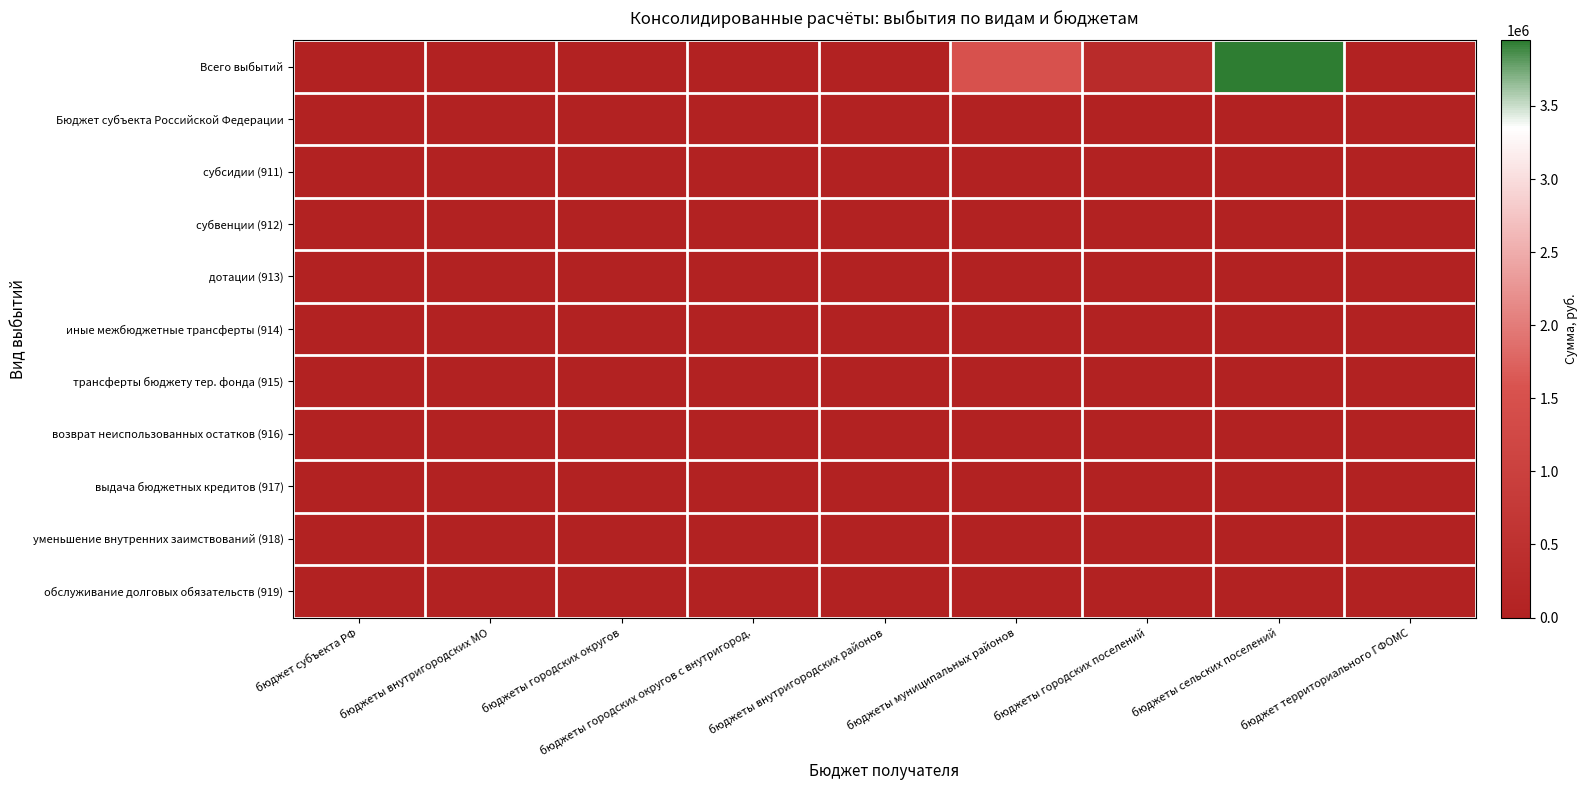

Reading right to left, what are all the values shown in this chart?

Всего выбытий: бюджет территориального ГФОМС=0.0	бюджеты сельских поселений=3948484.1	бюджеты городских поселений=316572.5	бюджеты муниципальных районов=1528618.9	бюджеты внутригородских районов=0.0	бюджеты городских округов с внутригород.=0.0	бюджеты городских округов=0.0	бюджеты внутригородских МО=0.0	бюджет субъекта РФ=0.0
Бюджет субъекта Российской Федерации: бюджет территориального ГФОМС=0.0	бюджеты сельских поселений=0.0	бюджеты городских поселений=0.0	бюджеты муниципальных районов=0.0	бюджеты внутригородских районов=0.0	бюджеты городских округов с внутригород.=0.0	бюджеты городских округов=0.0	бюджеты внутригородских МО=0.0	бюджет субъекта РФ=0.0
субсидии (911): бюджет территориального ГФОМС=0.0	бюджеты сельских поселений=0.0	бюджеты городских поселений=0.0	бюджеты муниципальных районов=0.0	бюджеты внутригородских районов=0.0	бюджеты городских округов с внутригород.=0.0	бюджеты городских округов=0.0	бюджеты внутригородских МО=0.0	бюджет субъекта РФ=0.0
субвенции (912): бюджет территориального ГФОМС=0.0	бюджеты сельских поселений=0.0	бюджеты городских поселений=0.0	бюджеты муниципальных районов=0.0	бюджеты внутригородских районов=0.0	бюджеты городских округов с внутригород.=0.0	бюджеты городских округов=0.0	бюджеты внутригородских МО=0.0	бюджет субъекта РФ=0.0
дотации (913): бюджет территориального ГФОМС=0.0	бюджеты сельских поселений=0.0	бюджеты городских поселений=0.0	бюджеты муниципальных районов=0.0	бюджеты внутригородских районов=0.0	бюджеты городских округов с внутригород.=0.0	бюджеты городских округов=0.0	бюджеты внутригородских МО=0.0	бюджет субъекта РФ=0.0
иные межбюджетные трансферты (914): бюджет территориального ГФОМС=0.0	бюджеты сельских поселений=0.0	бюджеты городских поселений=0.0	бюджеты муниципальных районов=0.0	бюджеты внутригородских районов=0.0	бюджеты городских округов с внутригород.=0.0	бюджеты городских округов=0.0	бюджеты внутригородских МО=0.0	бюджет субъекта РФ=0.0
трансферты бюджету тер. фонда (915): бюджет территориального ГФОМС=0.0	бюджеты сельских поселений=0.0	бюджеты городских поселений=0.0	бюджеты муниципальных районов=0.0	бюджеты внутригородских районов=0.0	бюджеты городских округов с внутригород.=0.0	бюджеты городских округов=0.0	бюджеты внутригородских МО=0.0	бюджет субъекта РФ=0.0
возврат неиспользованных остатков (916): бюджет территориального ГФОМС=0.0	бюджеты сельских поселений=0.0	бюджеты городских поселений=0.0	бюджеты муниципальных районов=0.0	бюджеты внутригородских районов=0.0	бюджеты городских округов с внутригород.=0.0	бюджеты городских округов=0.0	бюджеты внутригородских МО=0.0	бюджет субъекта РФ=0.0
выдача бюджетных кредитов (917): бюджет территориального ГФОМС=0.0	бюджеты сельских поселений=0.0	бюджеты городских поселений=0.0	бюджеты муниципальных районов=0.0	бюджеты внутригородских районов=0.0	бюджеты городских округов с внутригород.=0.0	бюджеты городских округов=0.0	бюджеты внутригородских МО=0.0	бюджет субъекта РФ=0.0
уменьшение внутренних заимствований (918): бюджет территориального ГФОМС=0.0	бюджеты сельских поселений=0.0	бюджеты городских поселений=0.0	бюджеты муниципальных районов=0.0	бюджеты внутригородских районов=0.0	бюджеты городских округов с внутригород.=0.0	бюджеты городских округов=0.0	бюджеты внутригородских МО=0.0	бюджет субъекта РФ=0.0
обслуживание долговых обязательств (919): бюджет территориального ГФОМС=0.0	бюджеты сельских поселений=0.0	бюджеты городских поселений=0.0	бюджеты муниципальных районов=0.0	бюджеты внутригородских районов=0.0	бюджеты городских округов с внутригород.=0.0	бюджеты городских округов=0.0	бюджеты внутригородских МО=0.0	бюджет субъекта РФ=0.0